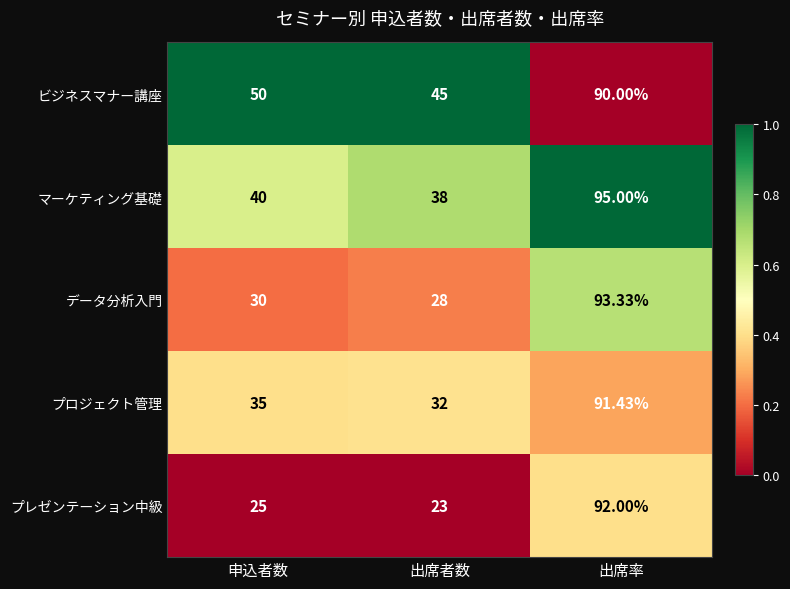

List the series in order of their overall mean, lowest first.

プレゼンテーション中級, データ分析入門, プロジェクト管理, マーケティング基礎, ビジネスマナー講座